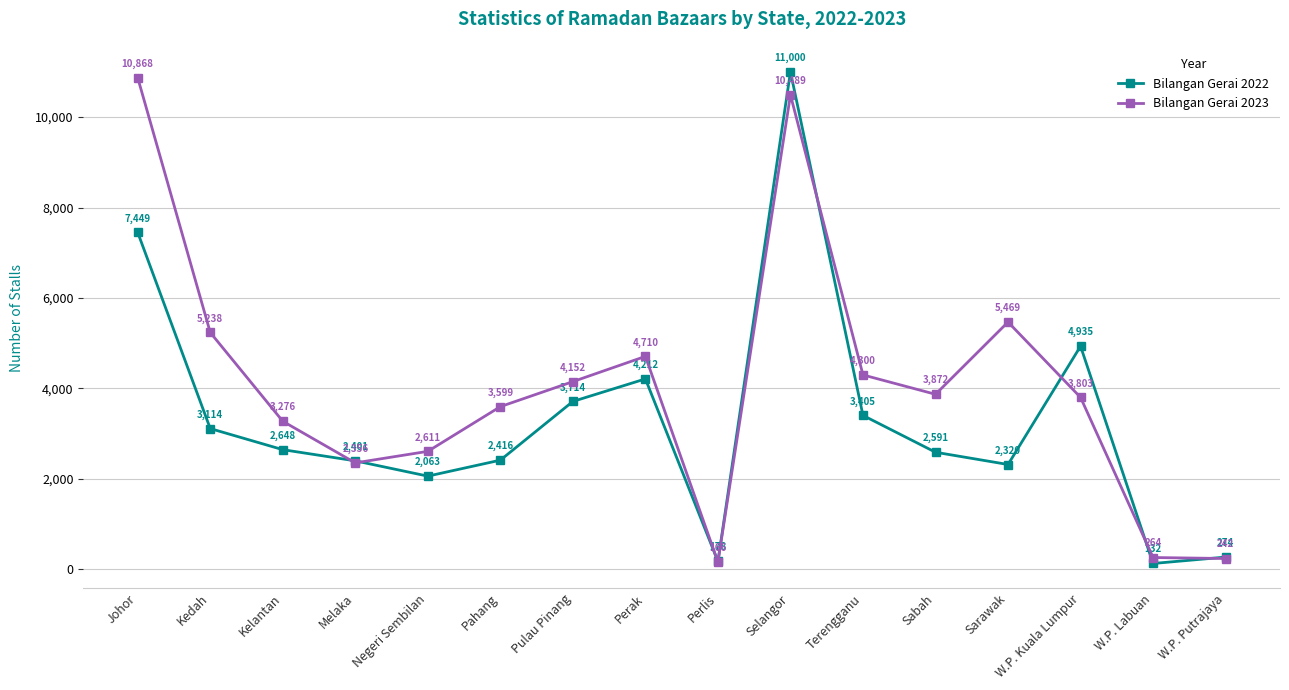

How many times do Bilangan Gerai 2022 and Bilangan Gerai 2023 cross each other?

7